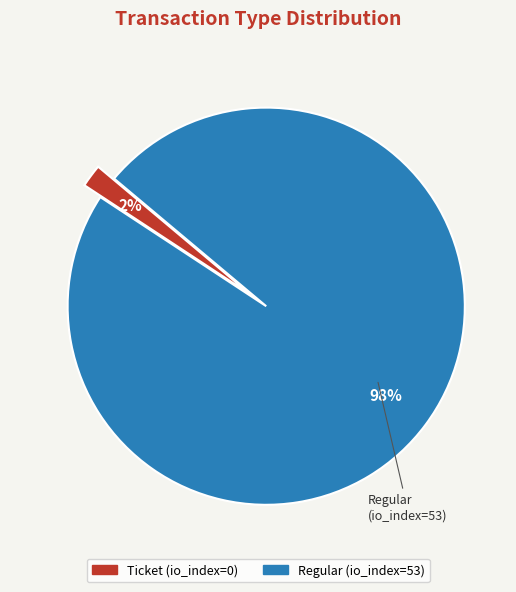

What is the smallest slice in the pie chart?

Ticket (io_index=0)